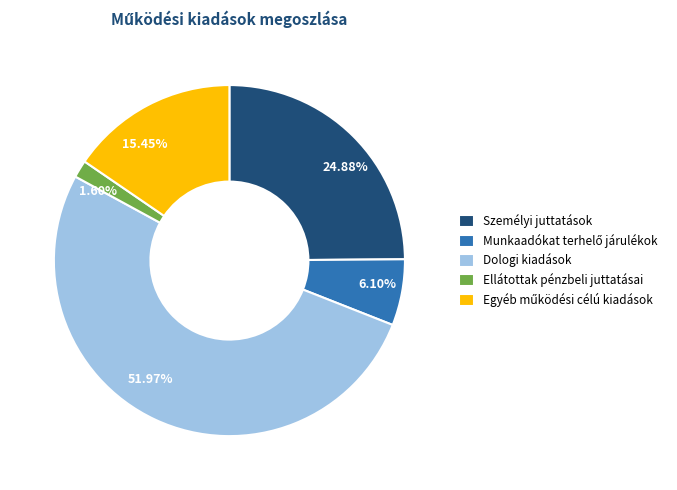

How many segments does this pie chart have?

5